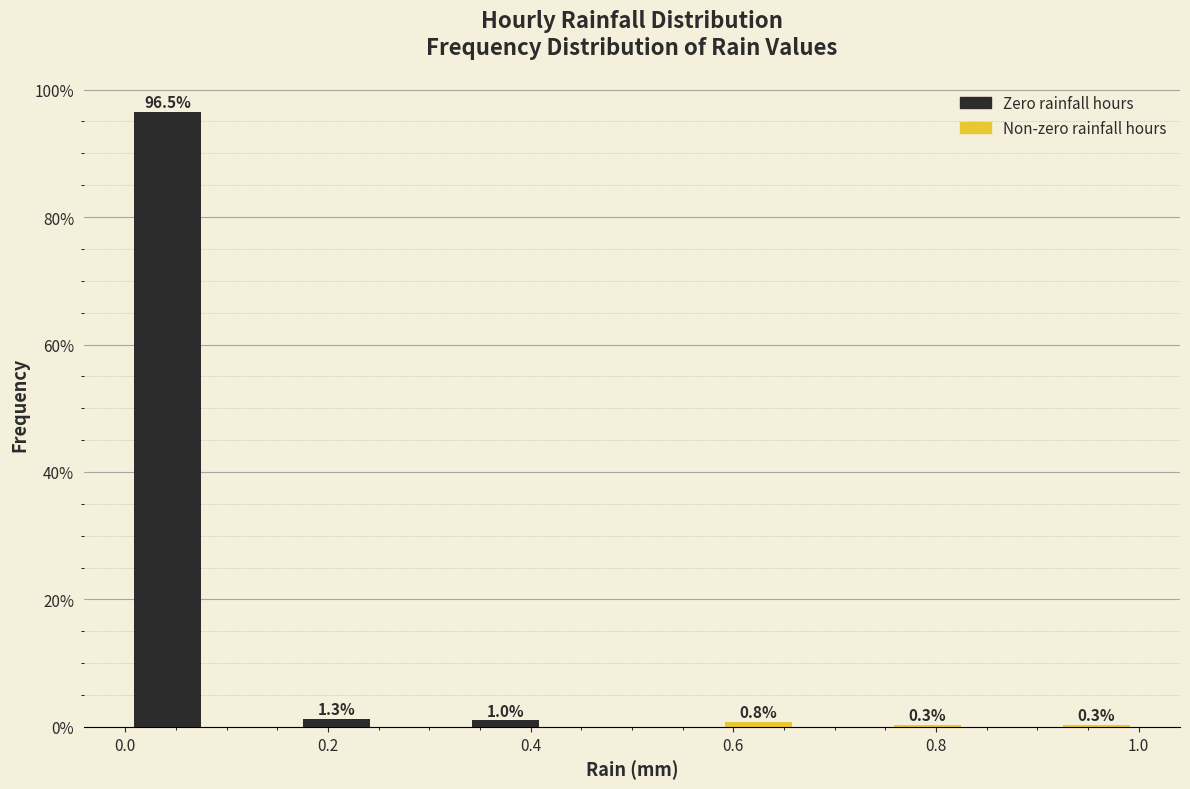

Over which range of the x-axis is the bar tallest?

0.00 to 0.08